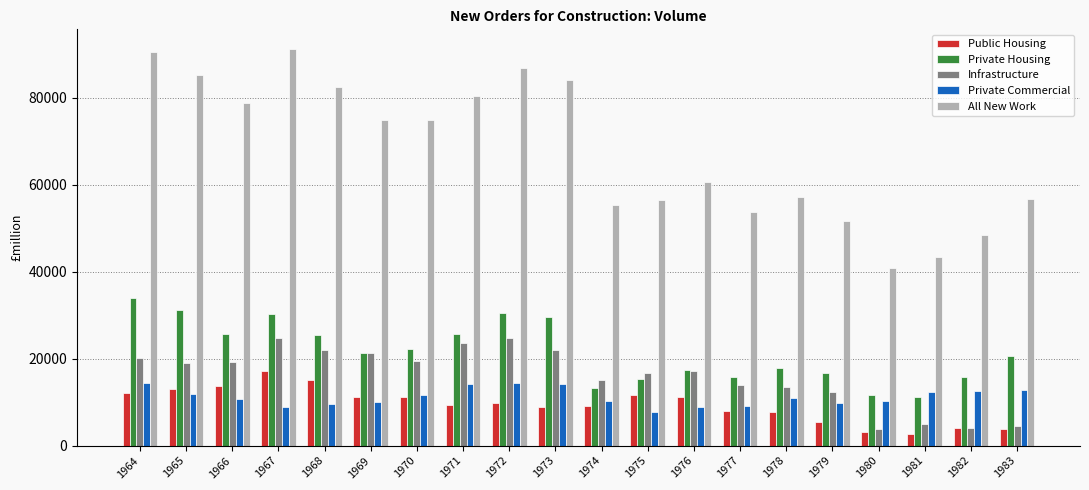

Is it true that All New Work equals 78785 at 1966?

True